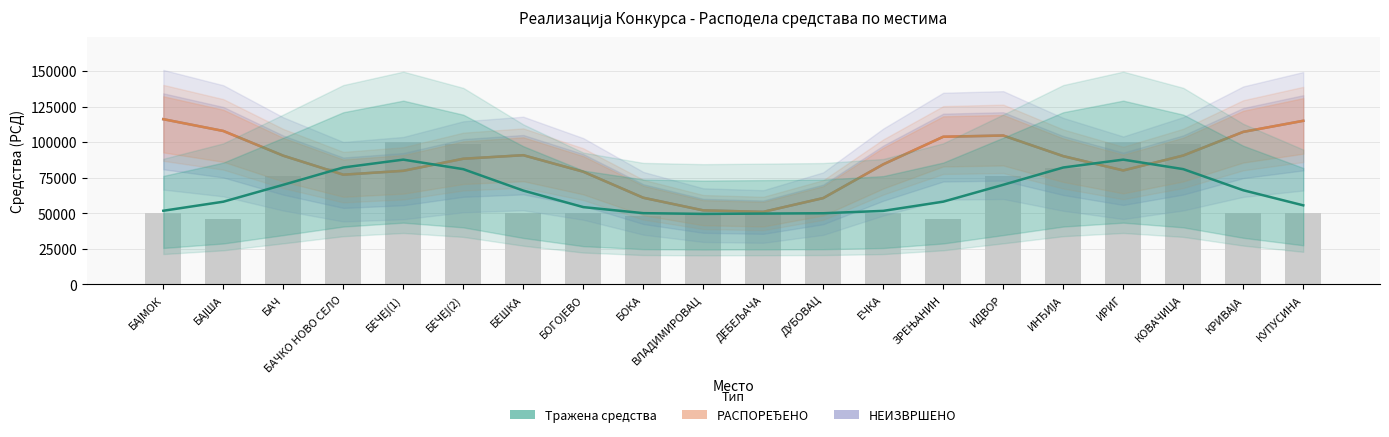

What are all the series names shown in the legend?

НЕИЗВРШЕНО, РАСПОРЕЂЕНО, Тражена средства